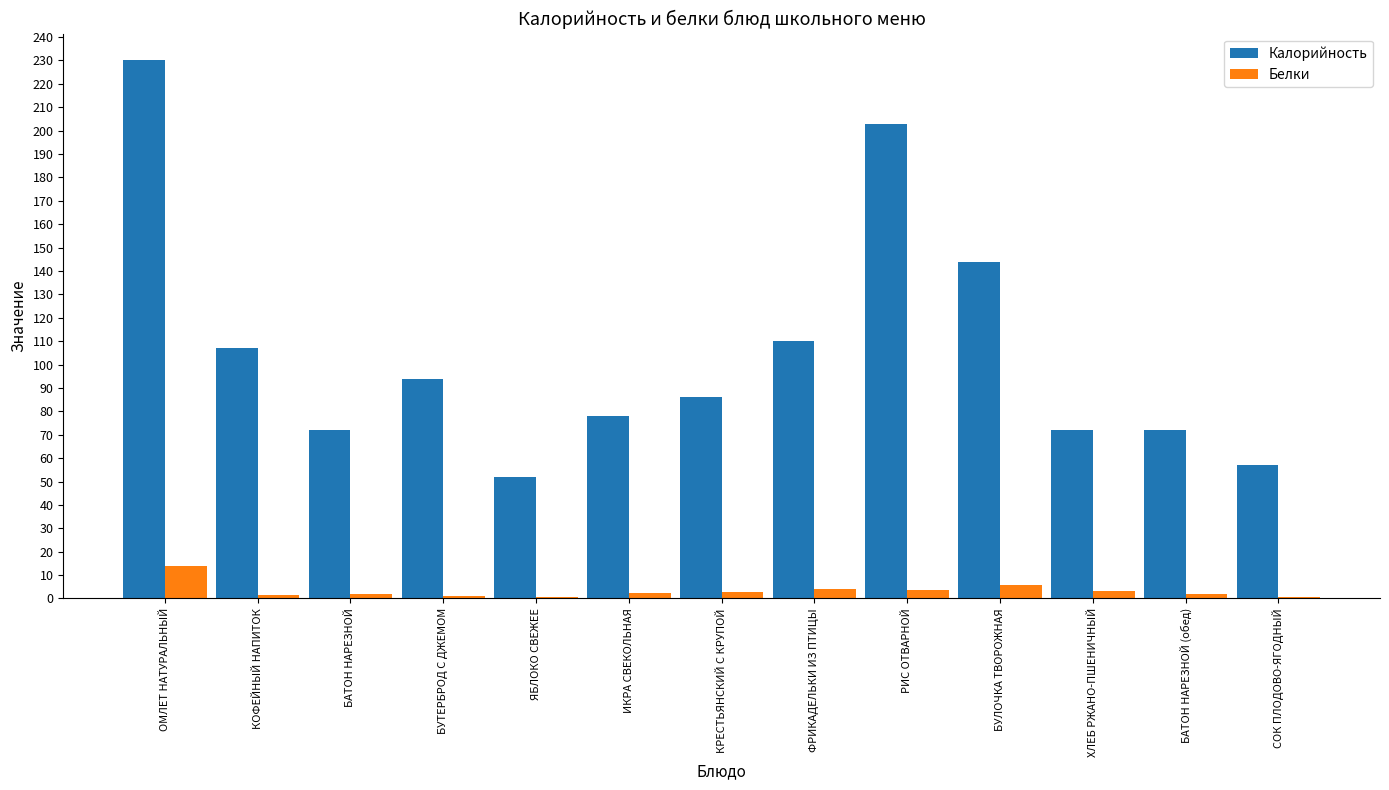

Which label corresponds to the largest value in the chart?

ОМЛЕТ НАТУРАЛЬНЫЙ